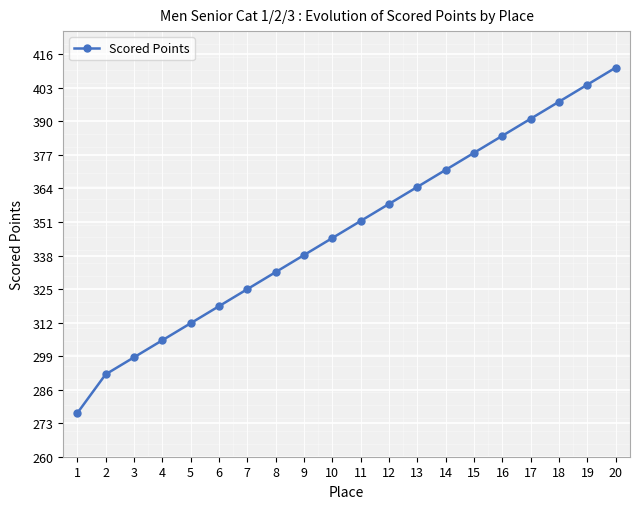

List the labels in order of value, largest first.

20, 19, 18, 17, 16, 15, 14, 13, 12, 11, 10, 9, 8, 7, 6, 5, 4, 3, 2, 1